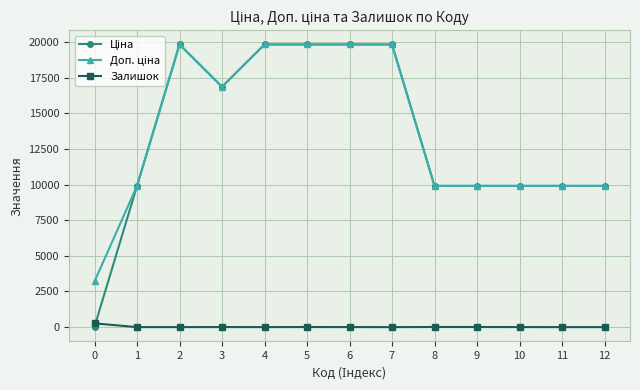

What is the maximum value shown in the chart?

19831.1